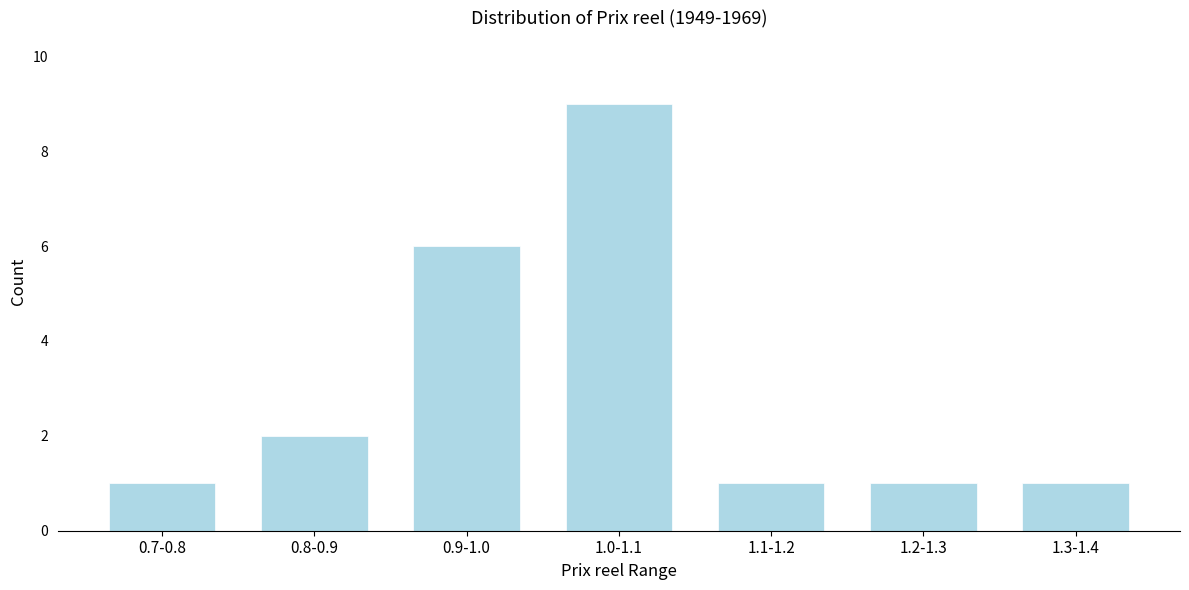

Reading left to right, what are all the values shown in this chart?

1	2	6	9	1	1	1